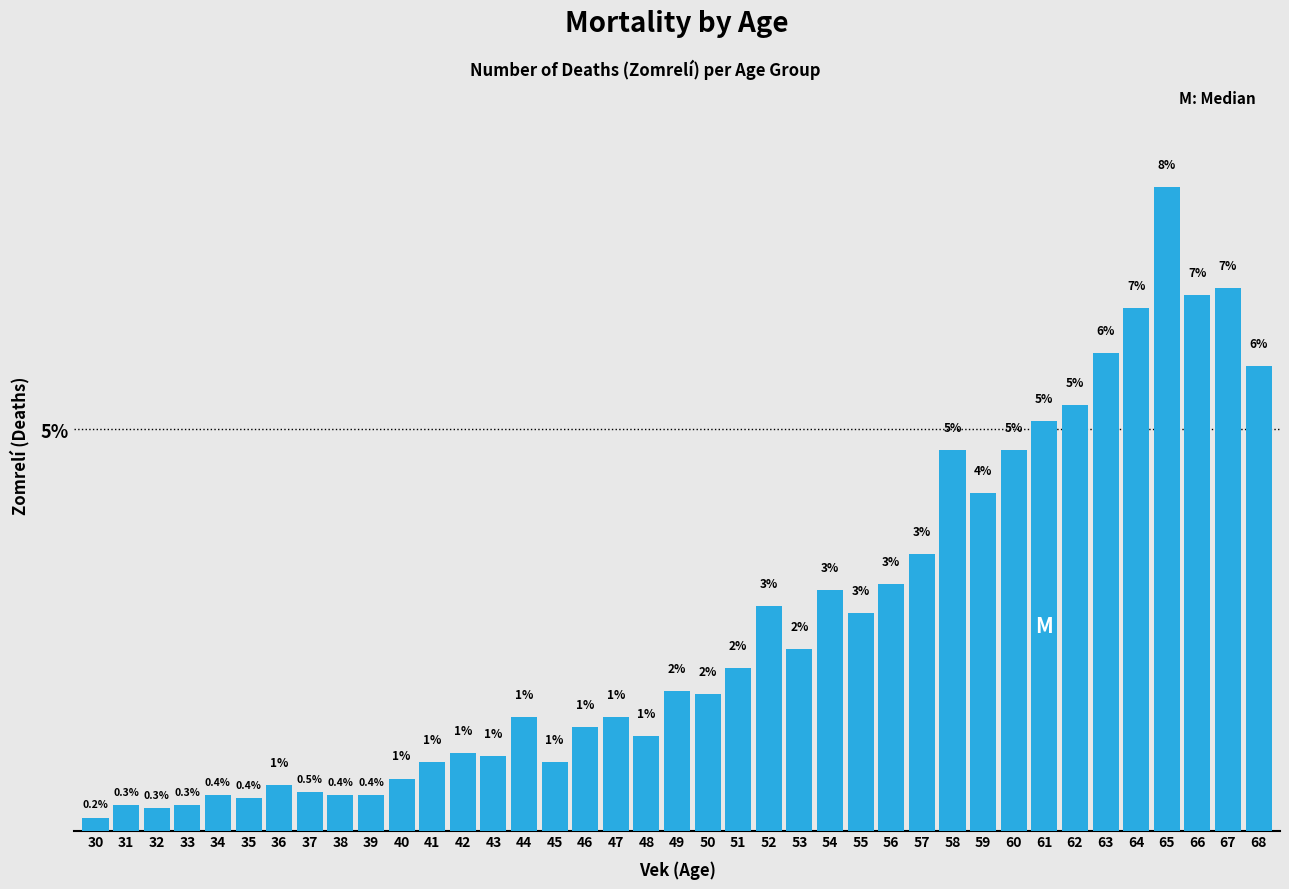

Is it true that the value at 31 is 0.3?

True